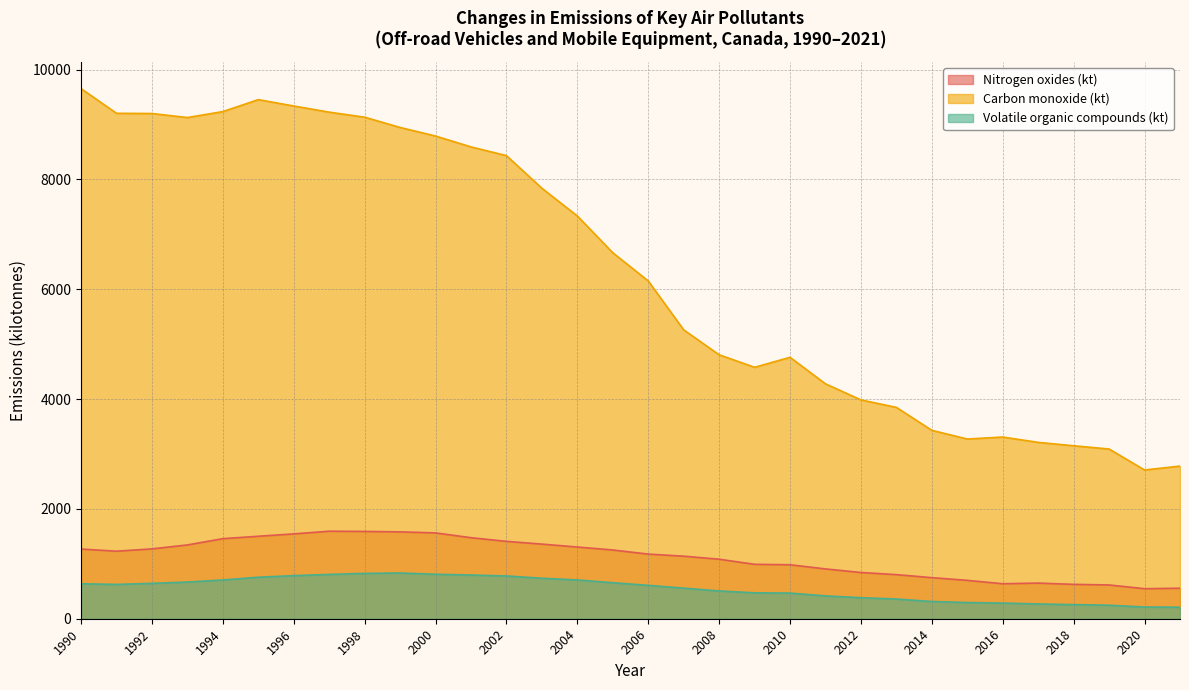

Rank the series at 2014 from lowest to highest value.

Volatile organic compounds (kt), Nitrogen oxides (kt), Carbon monoxide (kt)